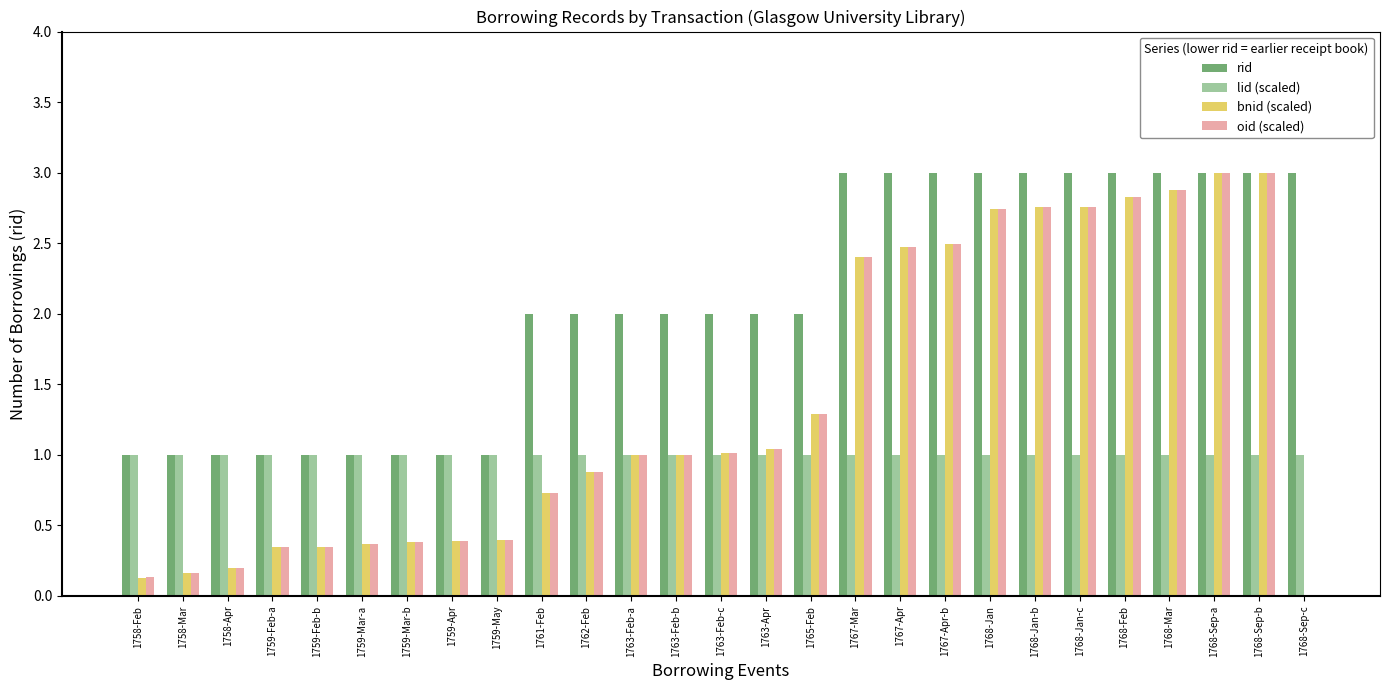

What is the maximum value shown in the chart?

3.0